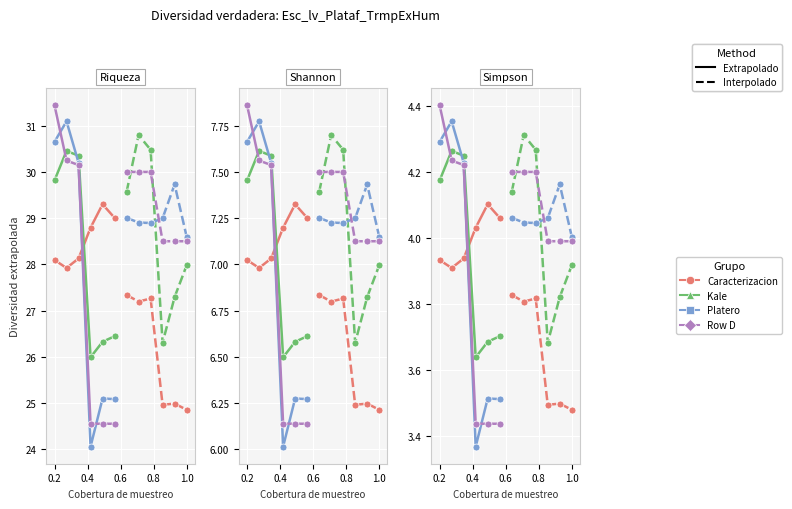

What is the value of the Row D (Cq) point at the 1st from the left?

4.4